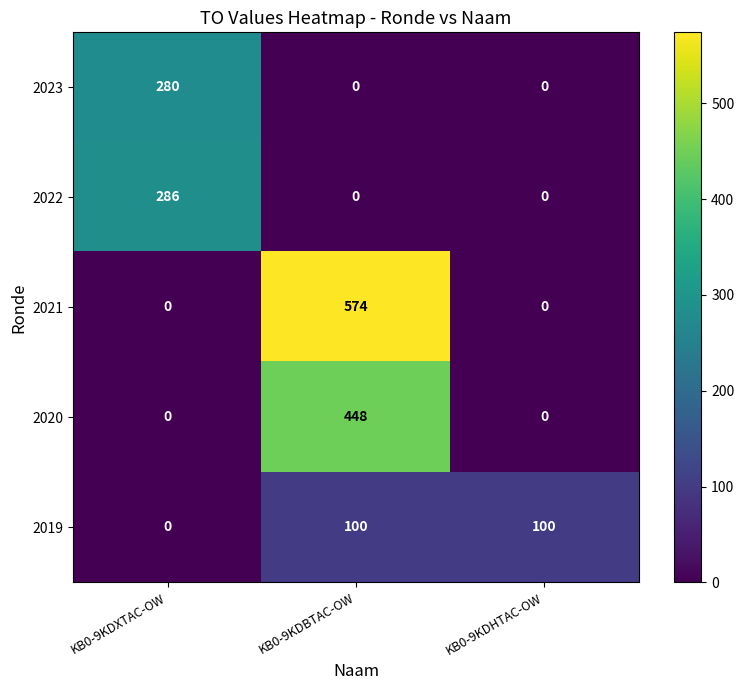

At which category is the sum across all series the highest?

KB0-9KDBTAC-OW